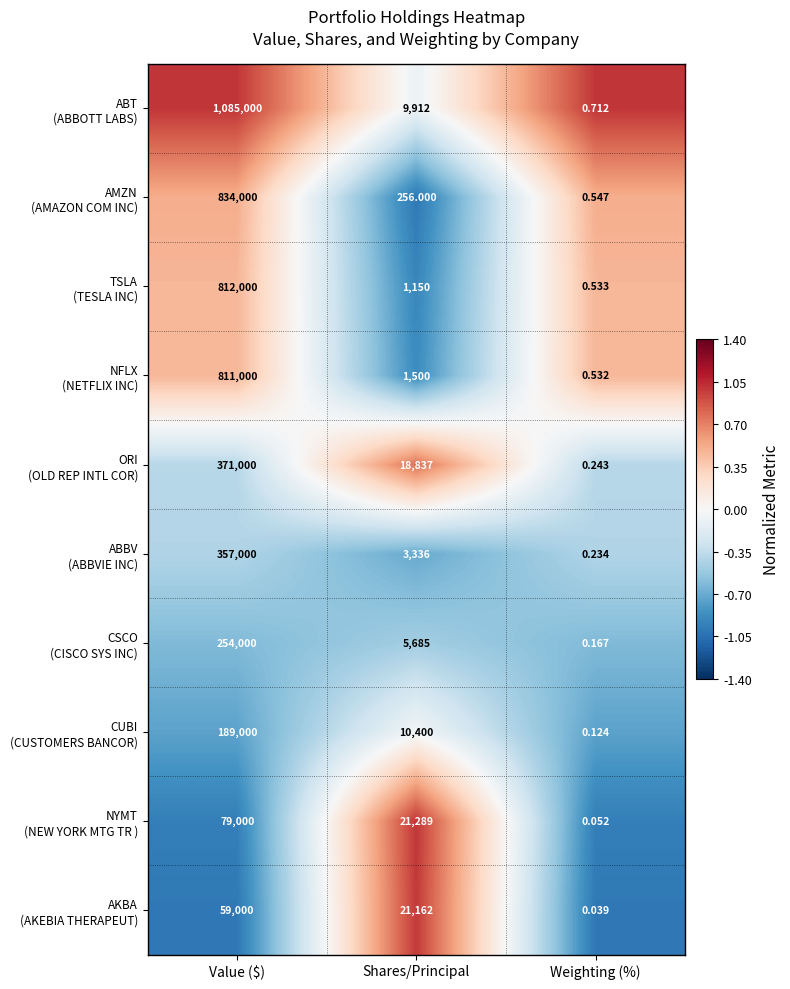

At which category is the sum across all series the highest?

Value ($)